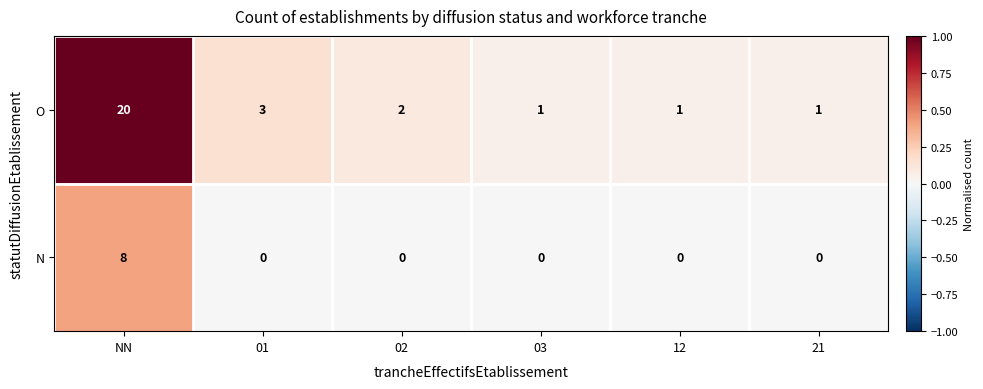

At 21, list the series in order from smallest to largest.

N, O